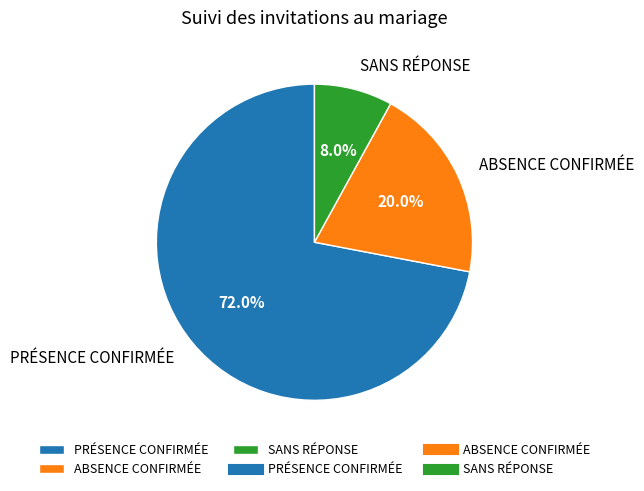

To the nearest percent, what is the difference between the PRÉSENCE CONFIRMÉE and ABSENCE CONFIRMÉE slice percentages?

52%